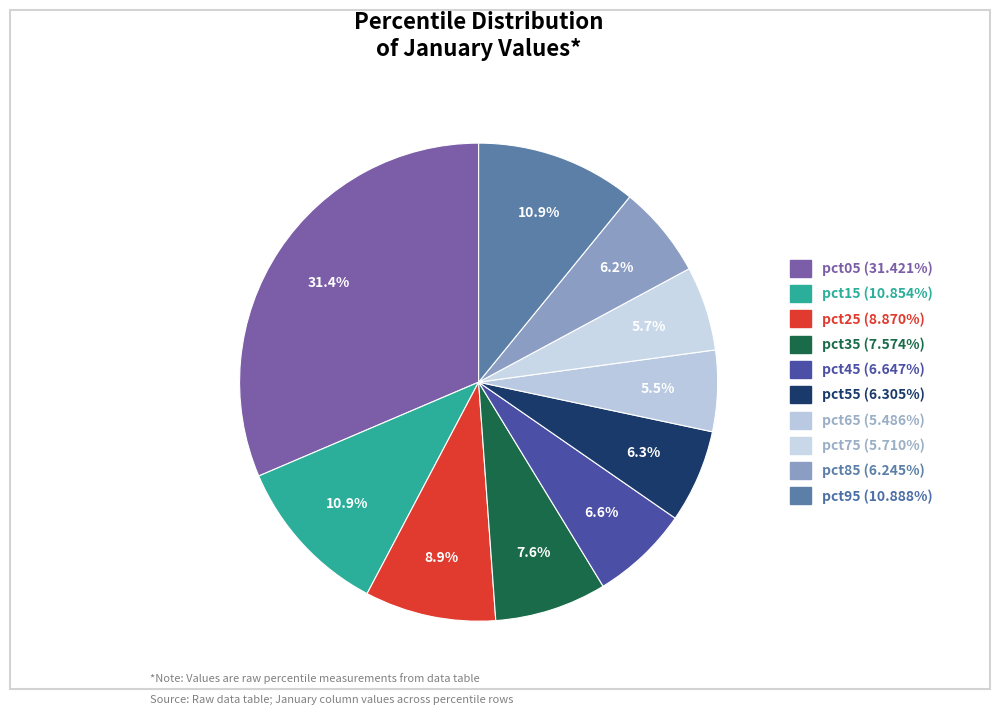

To the nearest percent, what is the combined percentage of pct45 and pct35?

14%